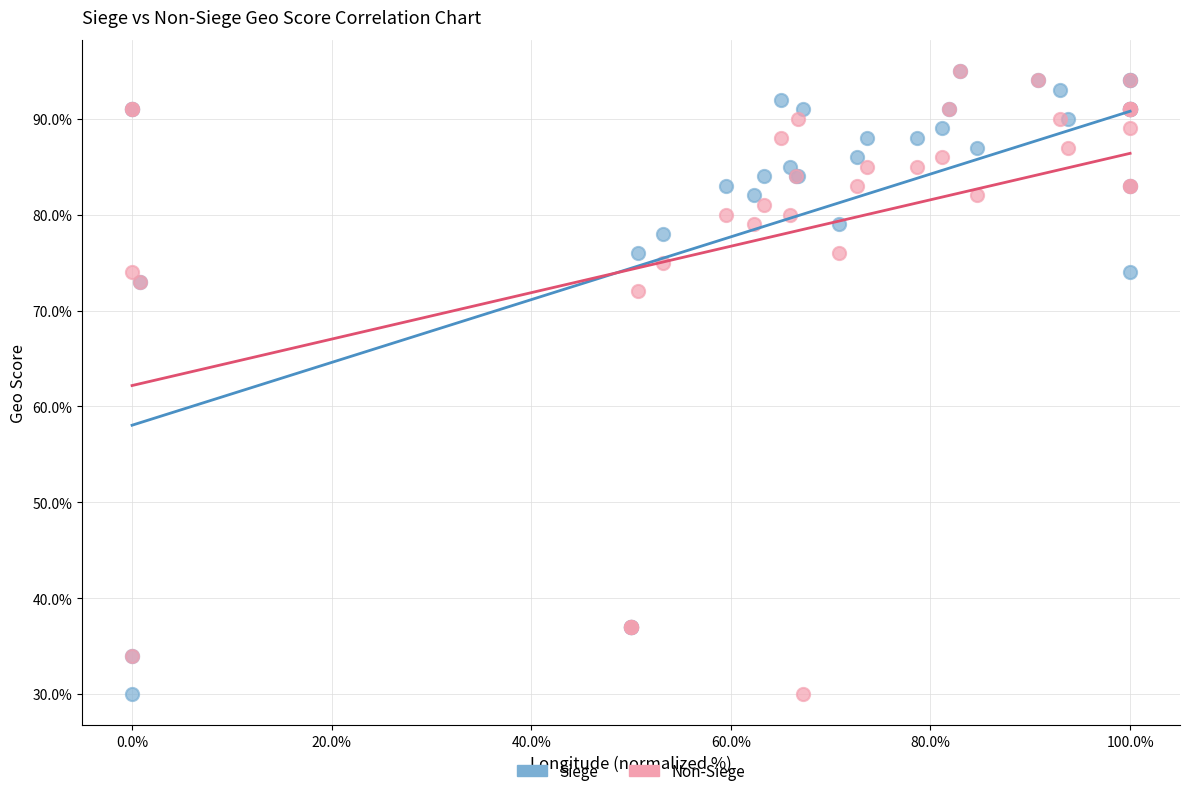

What are all the series names shown in the legend?

Siege, Non-Siege